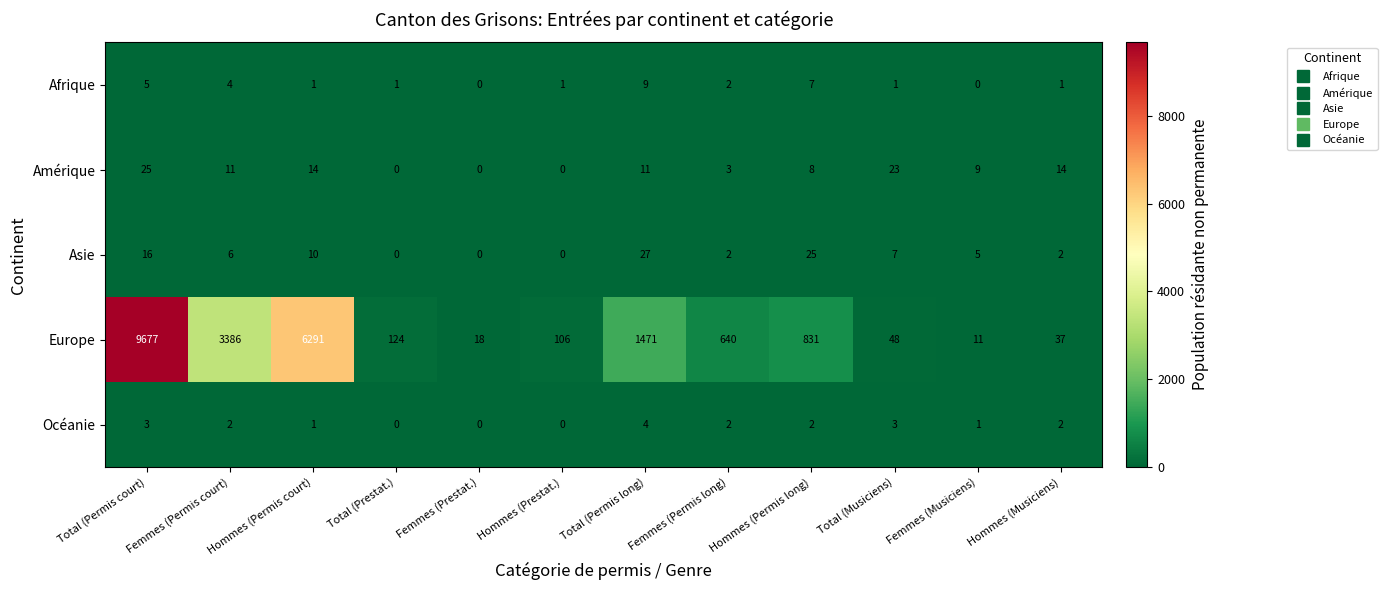

What is the sum of all Europe values?

22640